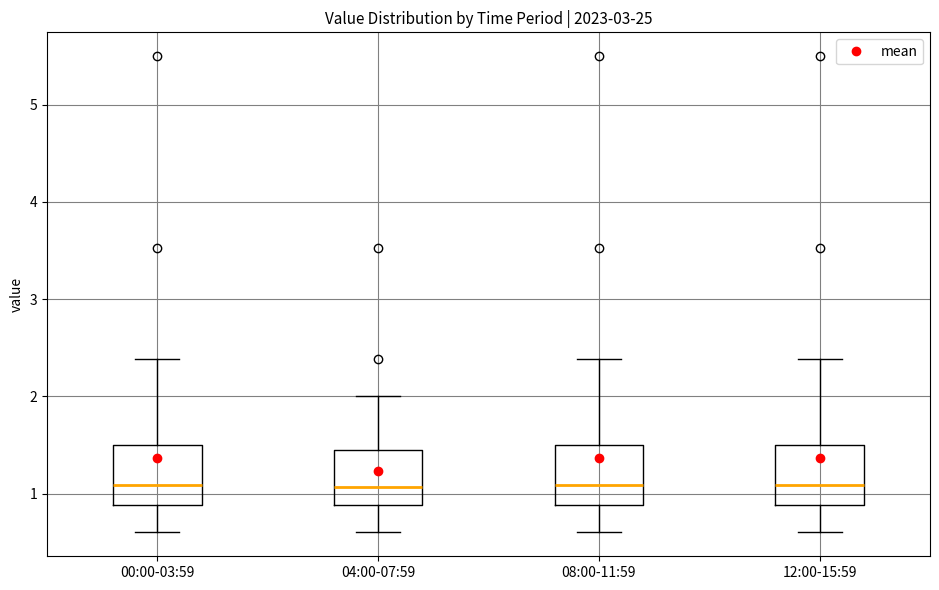

Where does the median line of the box for 12:00-15:59 sit on the y-axis? The values are not printed on the chart, so give them approximately, as read against the axis.

1.1